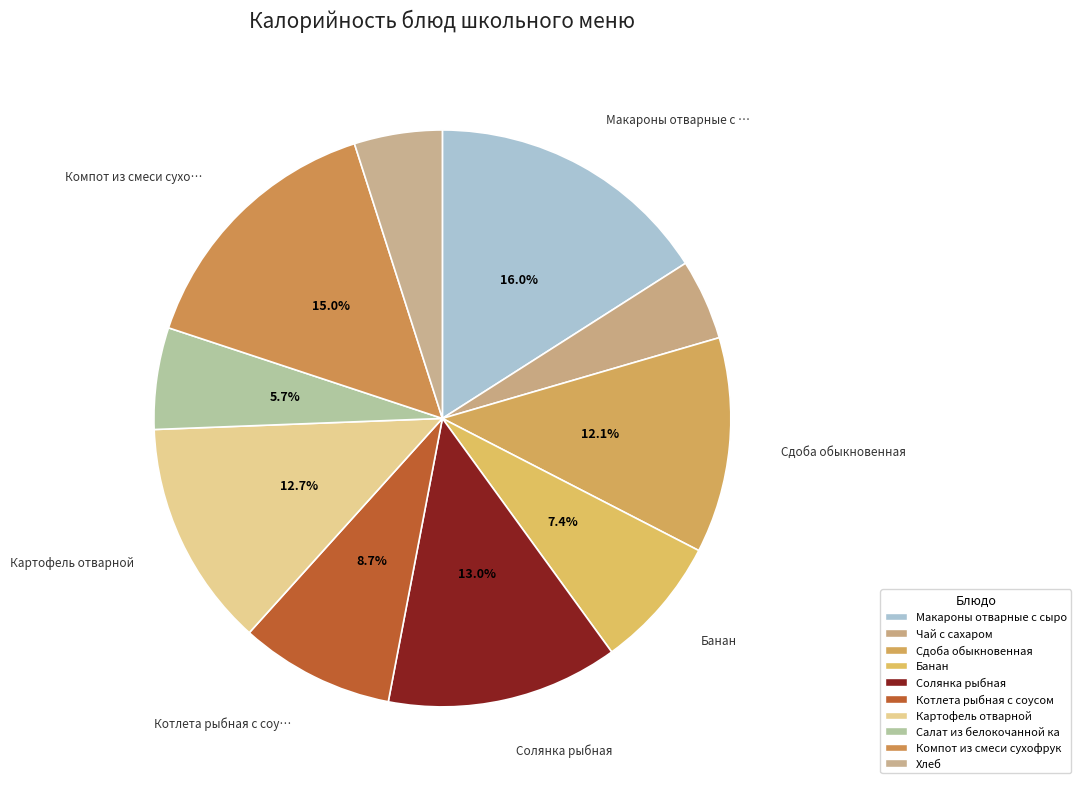

To the nearest percent, what is the difference between the largest and smallest slice percentages?

11%